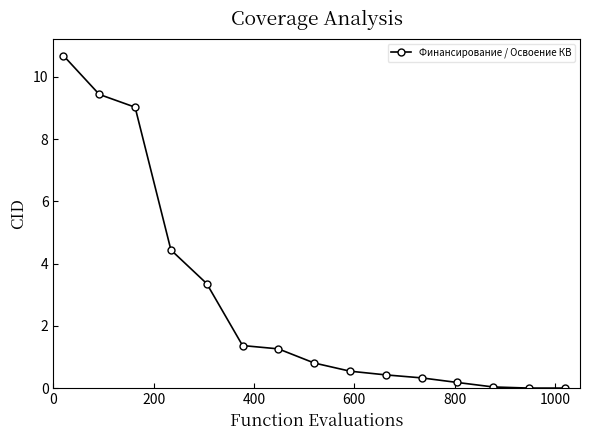

What is the value of the 6th point from the left?

1.4